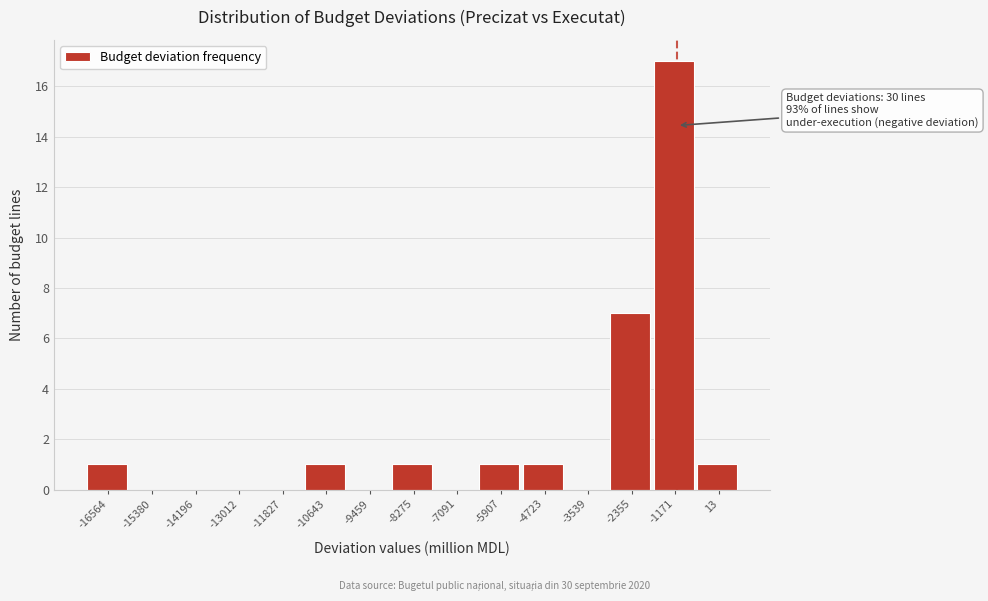

Reading right to left, what are all the values shown in this chart?

13=1	-1171=17	-2355=7	-3539=0	-4723=1	-5907=1	-7091=0	-8275=1	-9459=0	-10643=1	-11827=0	-13012=0	-14196=0	-15380=0	-16564=1